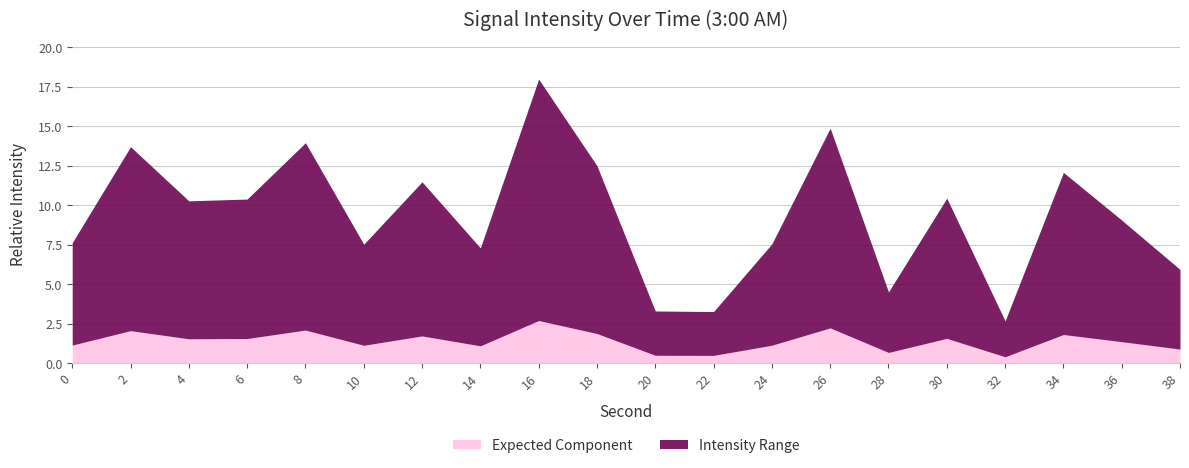

Is it true that Expected Component equals 1.1 at 24?

True